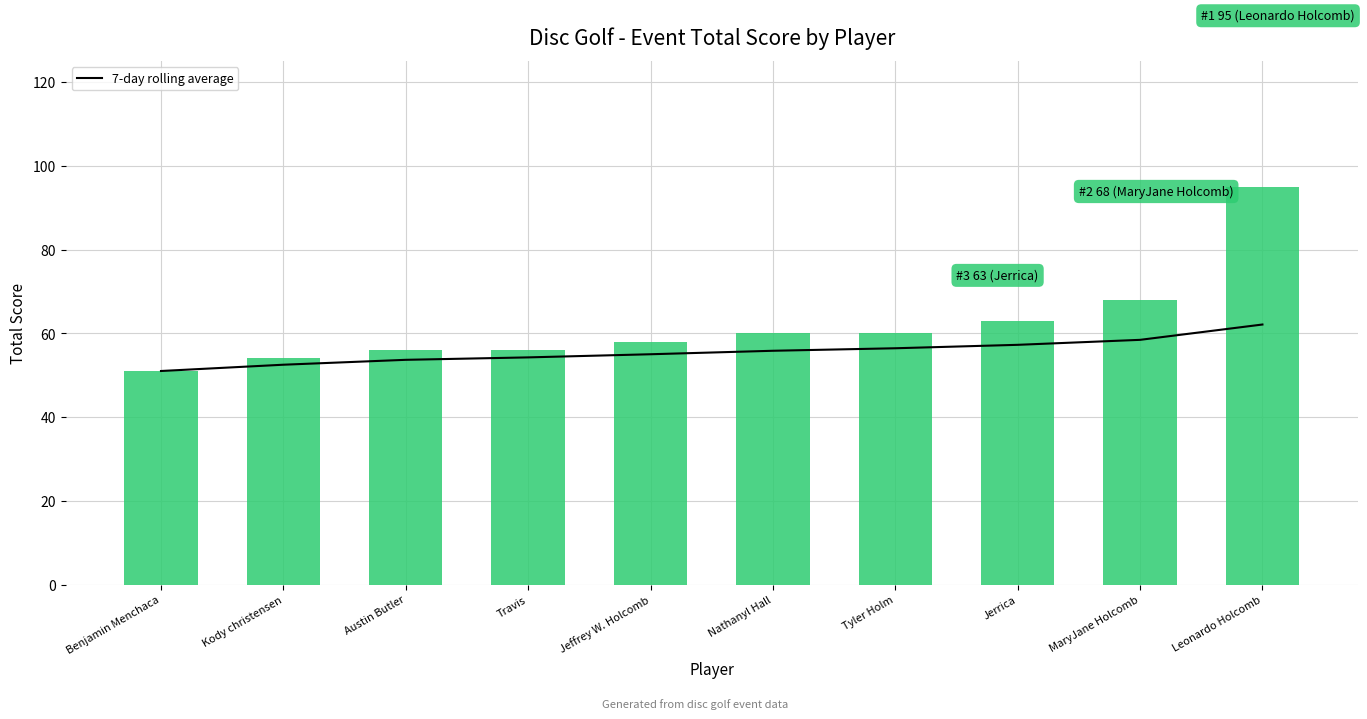

Rank the categories by 7-day rolling average value from highest to lowest.

Leonardo Holcomb, MaryJane Holcomb, Jerrica, Tyler Holm, Nathanyl Hall, Jeffrey W. Holcomb, Travis, Austin Butler, Kody christensen, Benjamin Menchaca